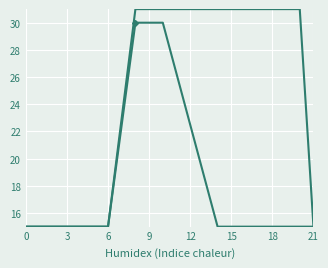

What is the minimum value shown in the chart?

15